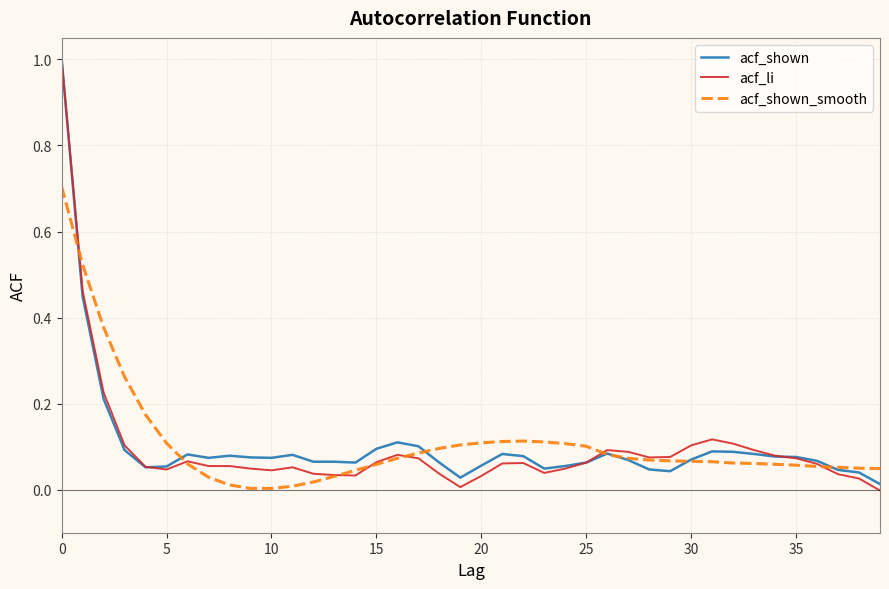

Which series has the widest spread of values?

acf_li